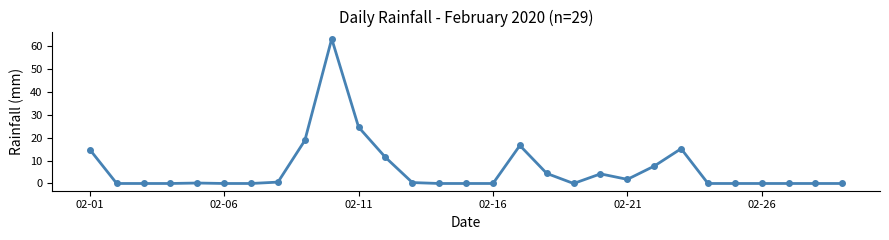

True or false: the data has more than 2 interior local peaks.

True